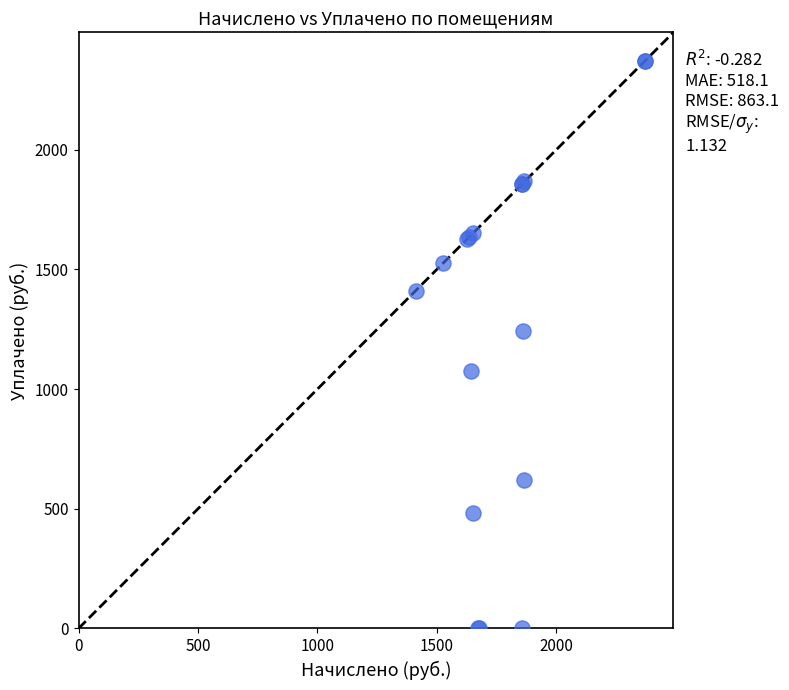

What Y value in the scatter plot is closest to 1185?

1241.6